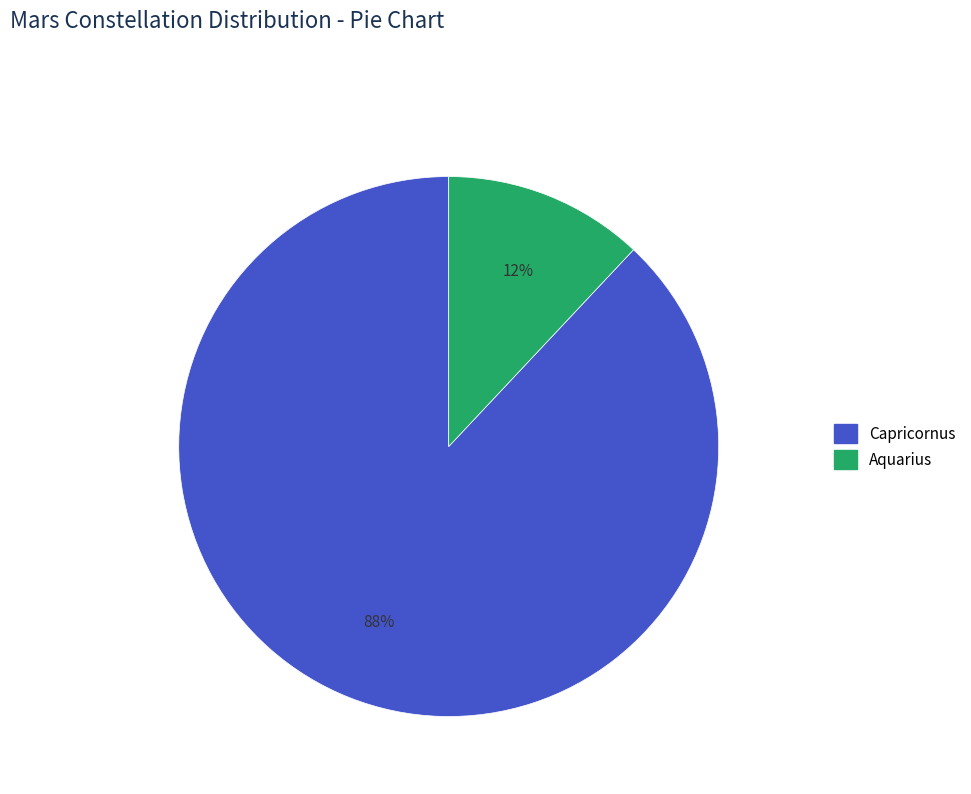

Which has a higher value, Aquarius or Capricornus?

Capricornus